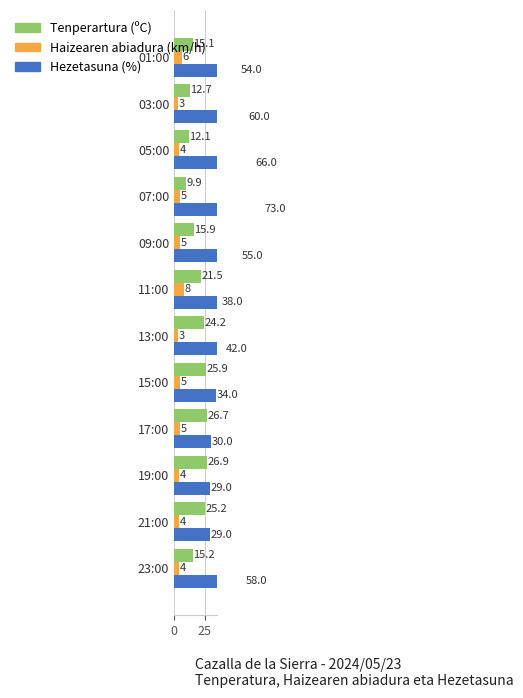

How many values in the Haizearen abiadura (km/h) series are below 5?

6